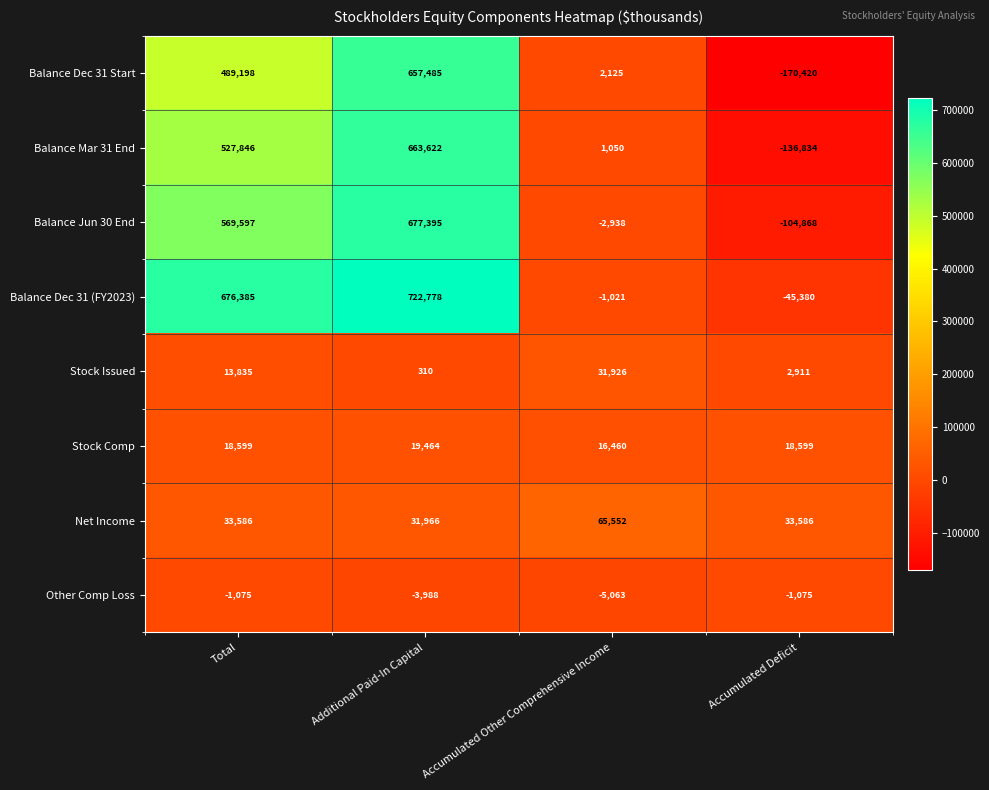

What is the sum of all Balance Jun 30 End values?

1139186